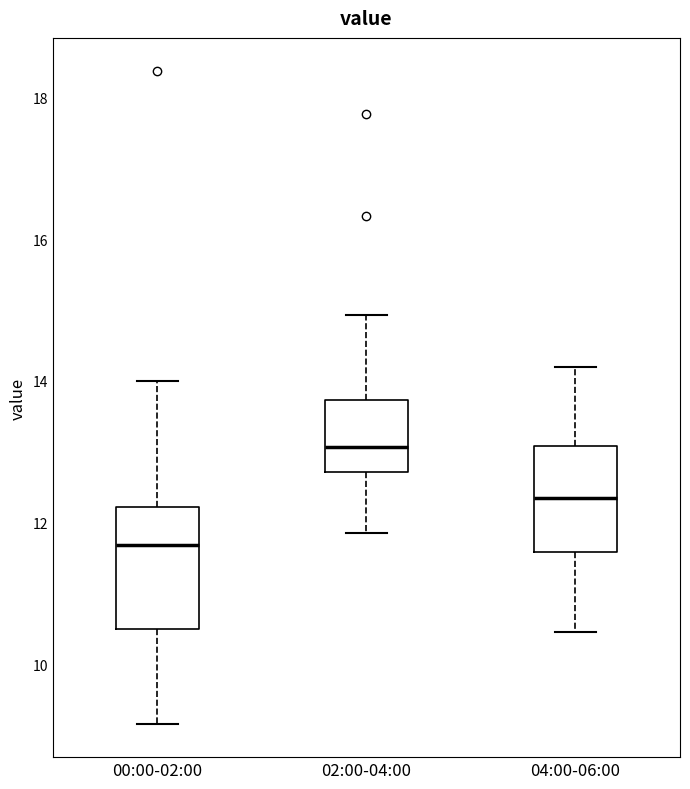

Reading left to right, transcribe this box plot: for each box, give where its median line is, the range the box spans, and where its two whiskers end, as read against the y-axis. The values are not printed on the chart, so give them approximately, as read against the axis.

00:00-02:00: median 11.6, box 10.4 to 12.2, whiskers 9.2 to 14.0
02:00-04:00: median 13.0, box 12.8 to 13.8, whiskers 11.8 to 15.0
04:00-06:00: median 12.4, box 11.6 to 13.0, whiskers 10.4 to 14.2